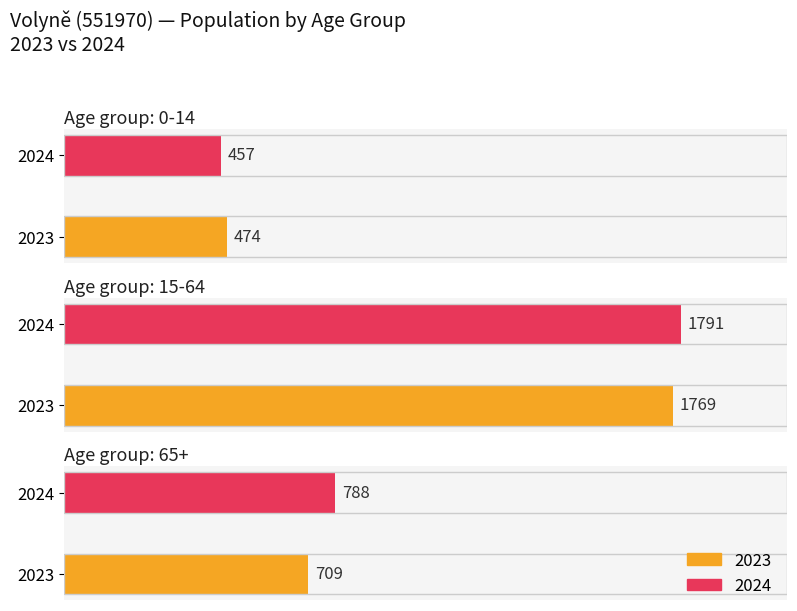

True or false: 0-14 has a value of 801 at 2023.

False